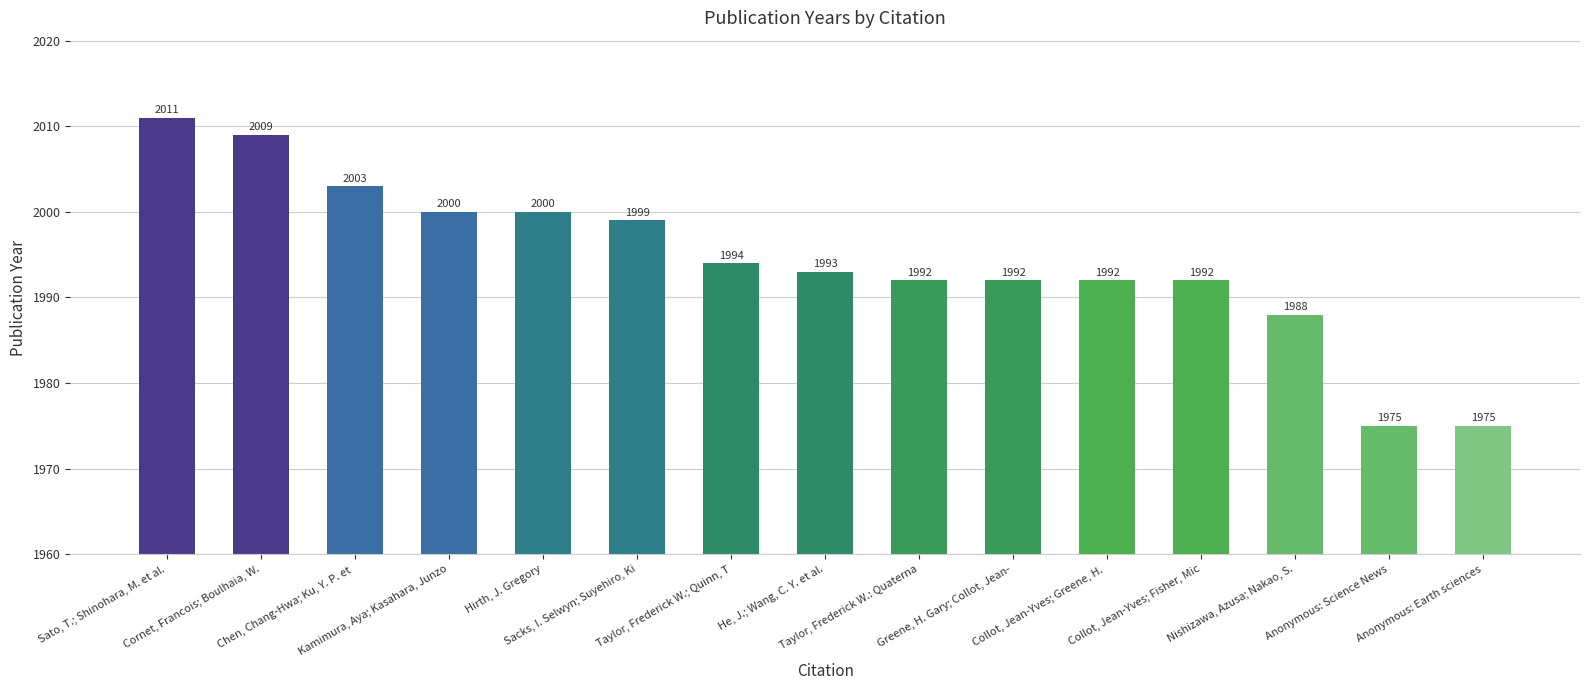

What is the difference between the maximum and minimum values?

36